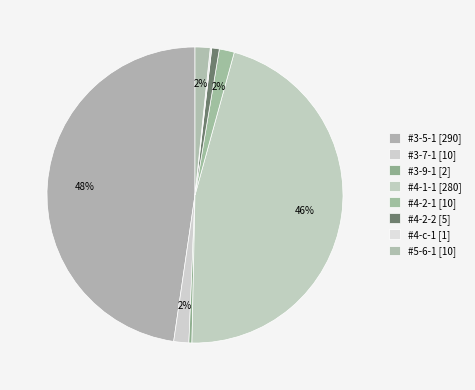

The #3-7-1 slice represents 10% of the pie. True or false?

False